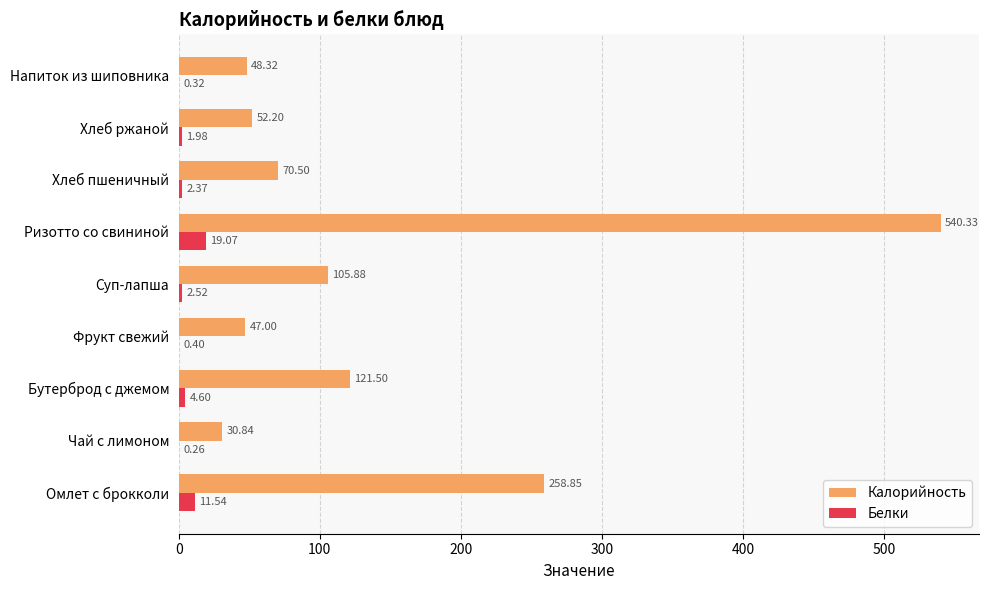

What is the total value across all series at Фрукт свежий?

47.4